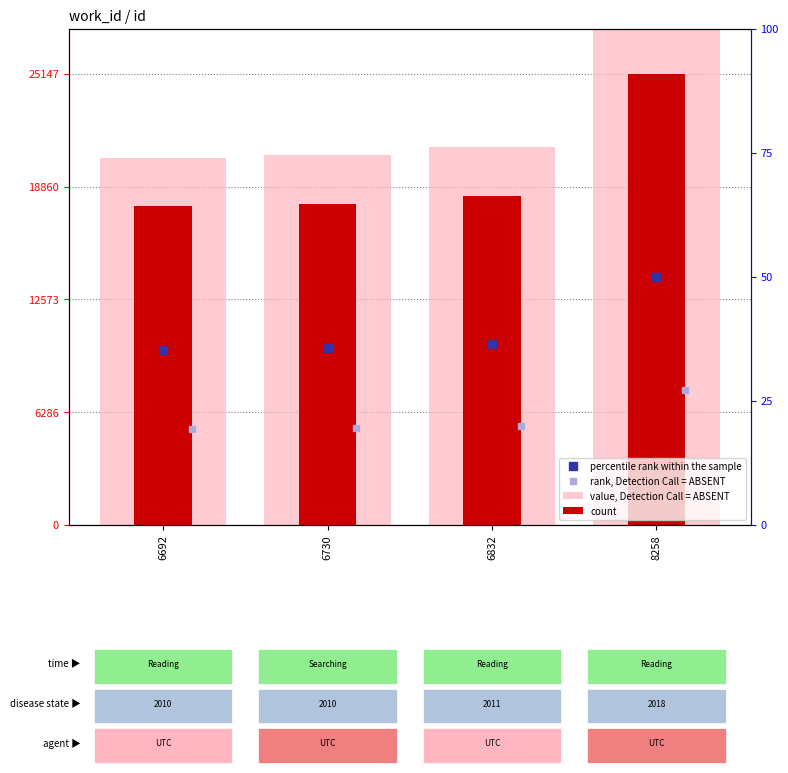

Which series has the largest range (max minus min)?

value, Detection Call = ABSENT